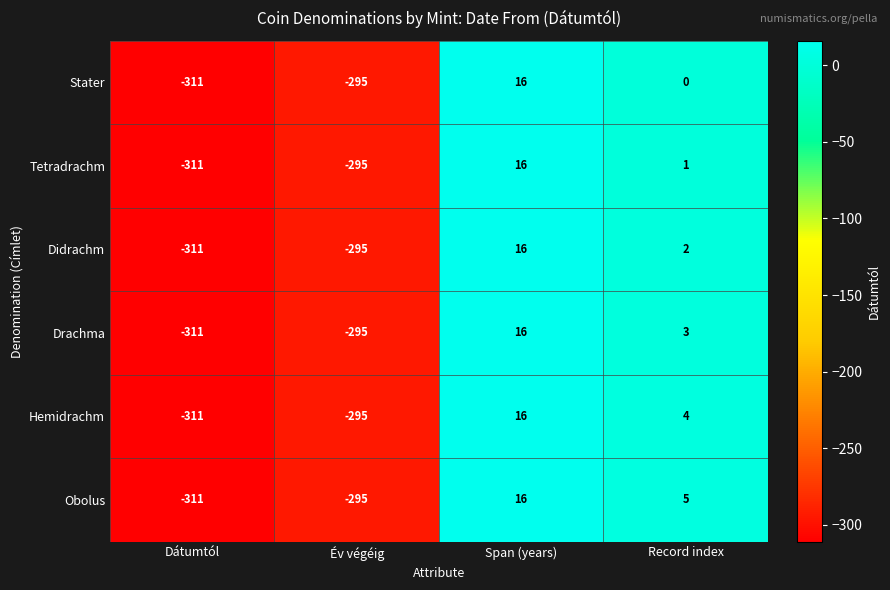

True or false: Obolus has a value of -528 at Dátumtól.

False